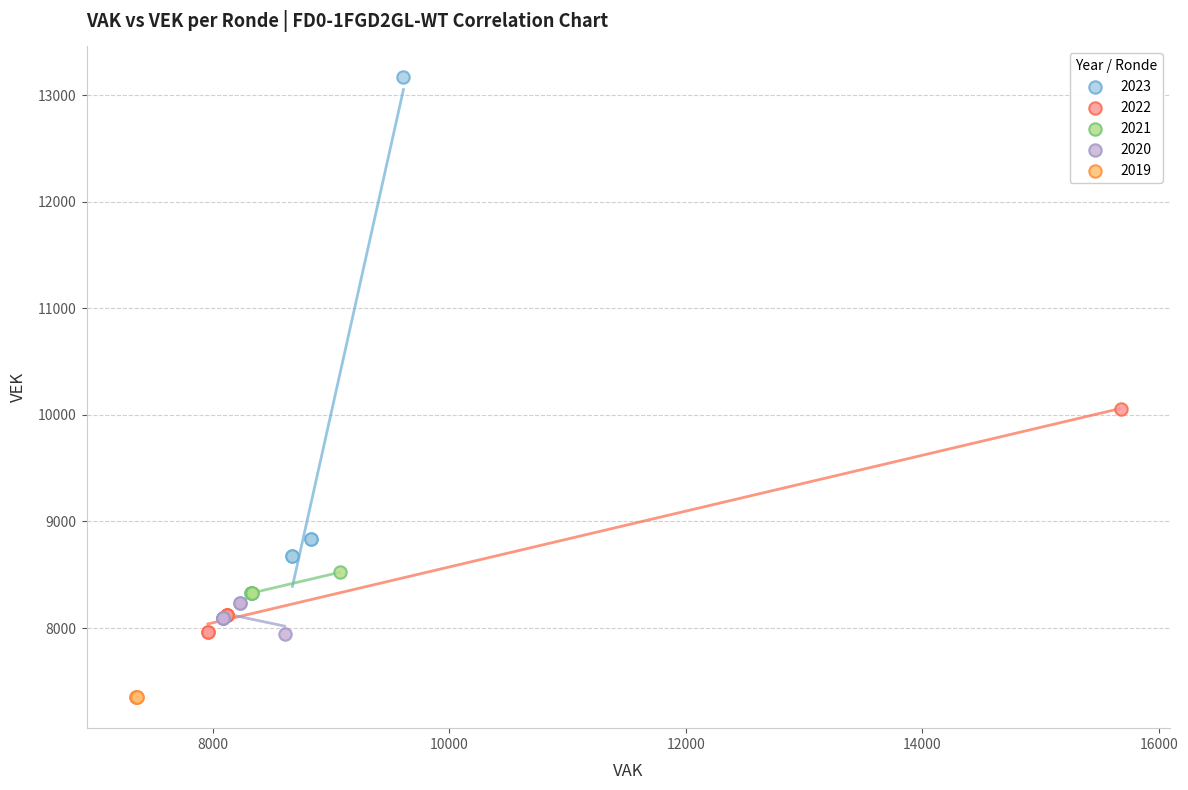

Which series contains the lowest Y value?

2019